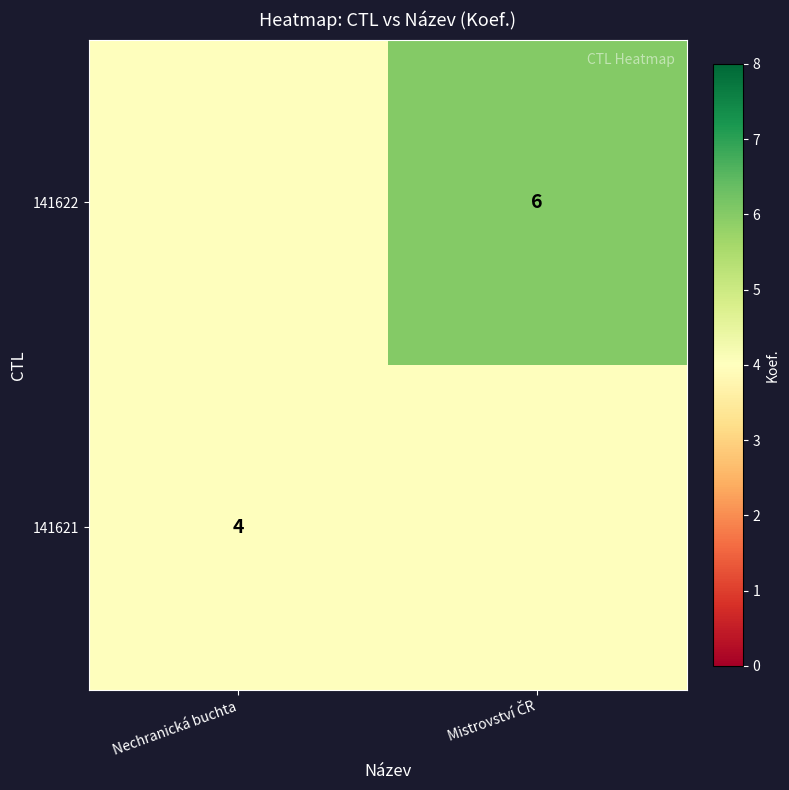

Which category has the lowest value in the 141622 series?

Nechranická buchta